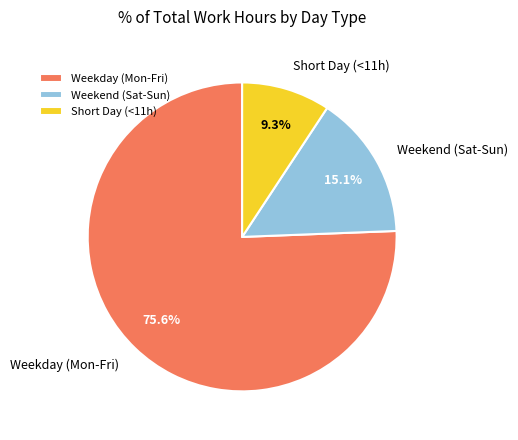

To the nearest percent, what is the difference between the largest and smallest slice percentages?

66%